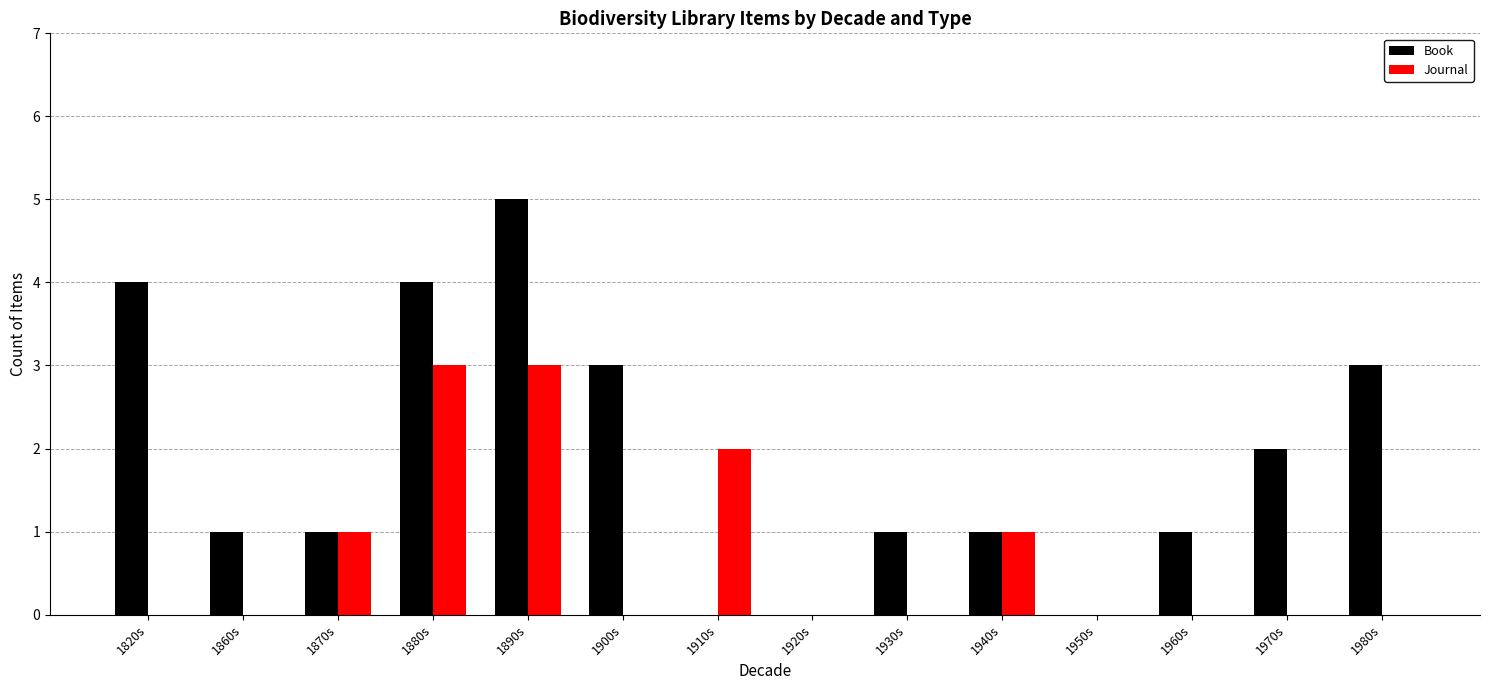

What is the total value across all series at 1860s?

1